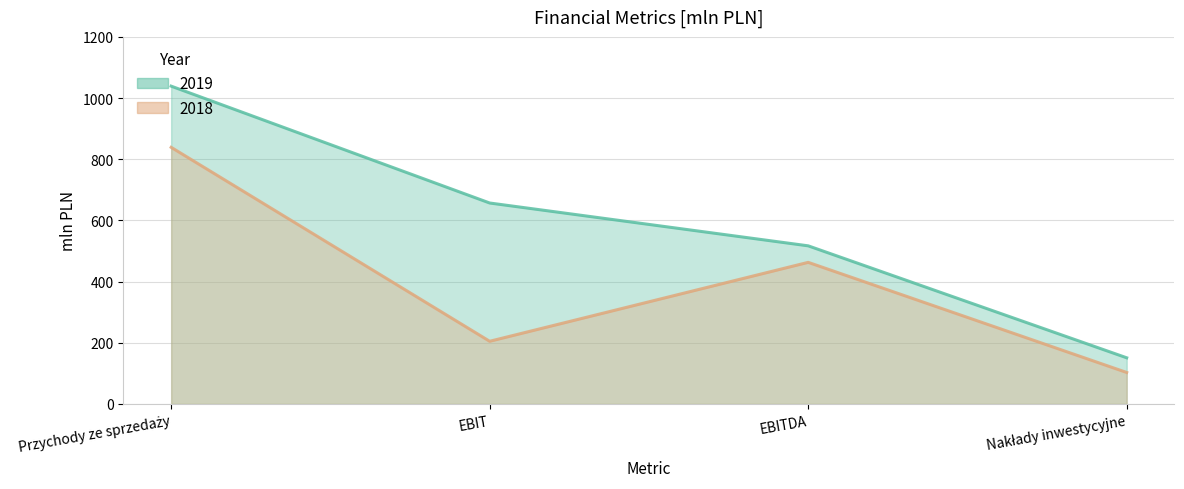

True or false: 2018 has more than 2 points higher than both neighbors.

False